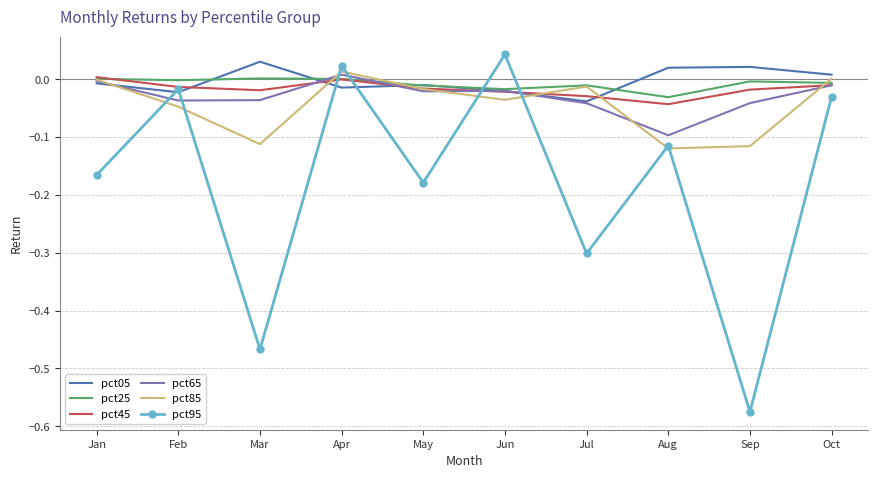

Is the value of pct05 at Jun greater than the value of pct95 at Mar?

Yes